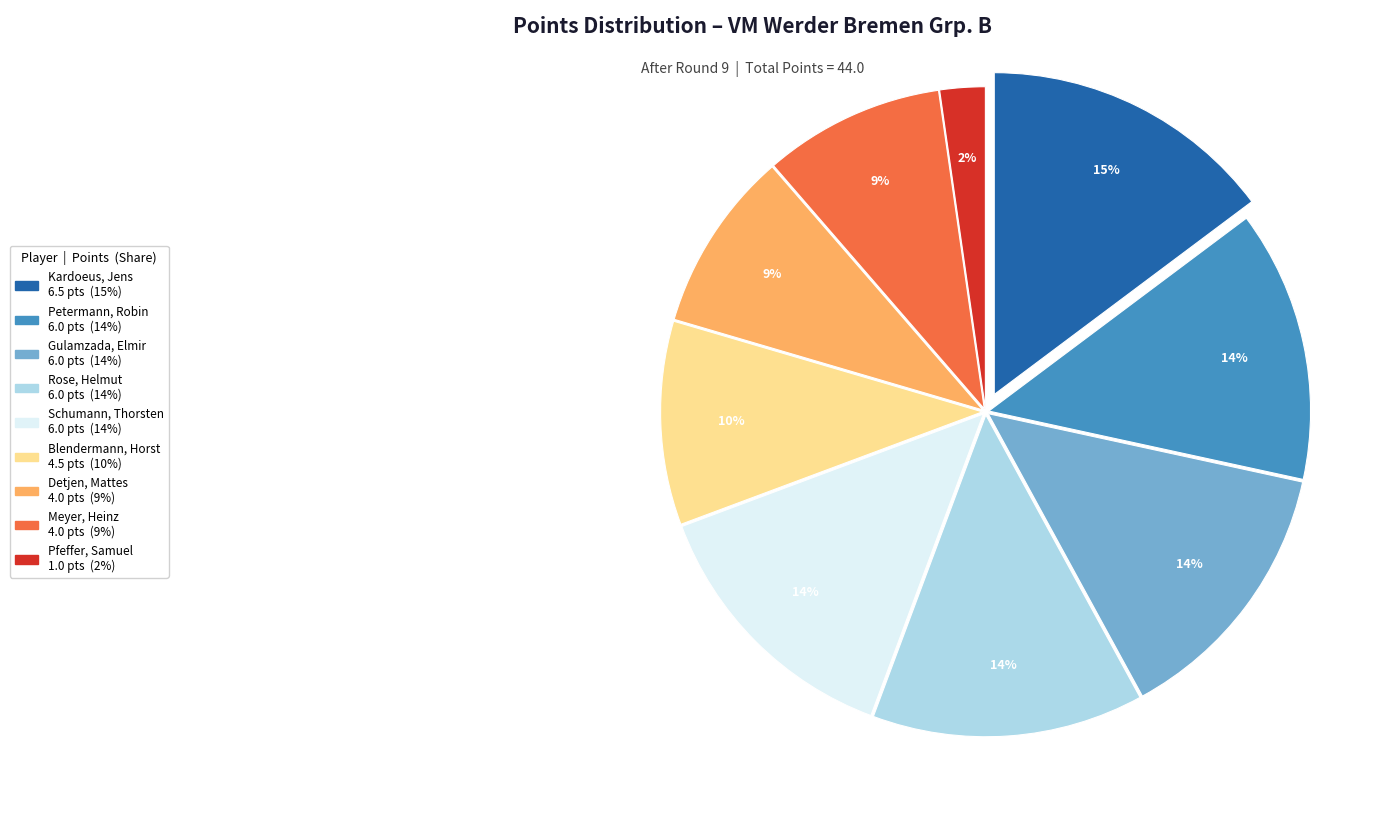

To the nearest percent, what is the average slice percentage?

11%